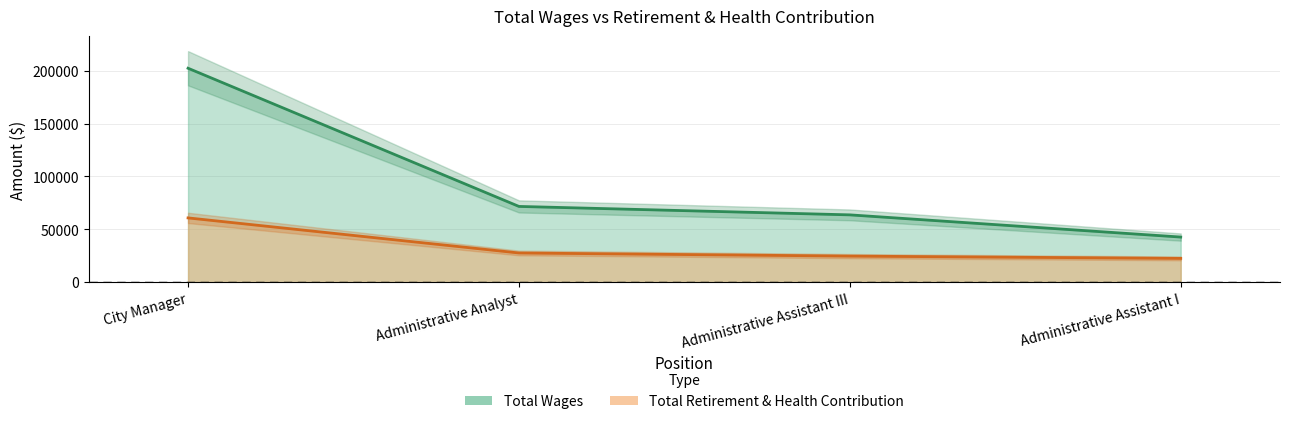

Between Administrative Analyst and Administrative Assistant III, which series saw the biggest shift?

Total Wages